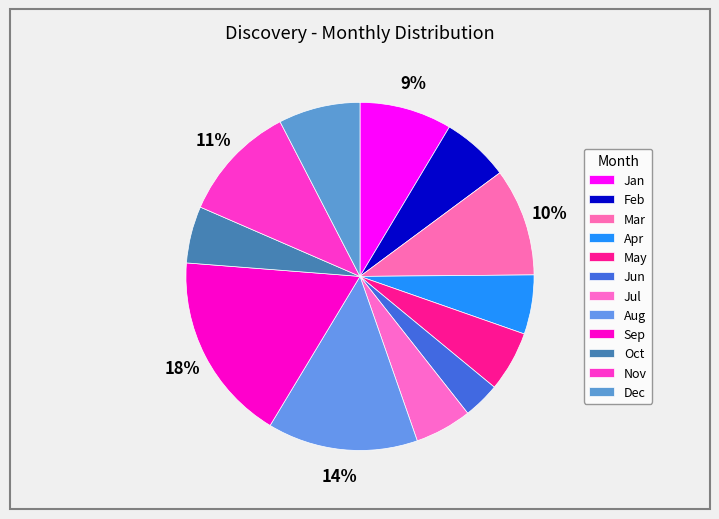

Which category has the smallest portion of the pie?

Jun